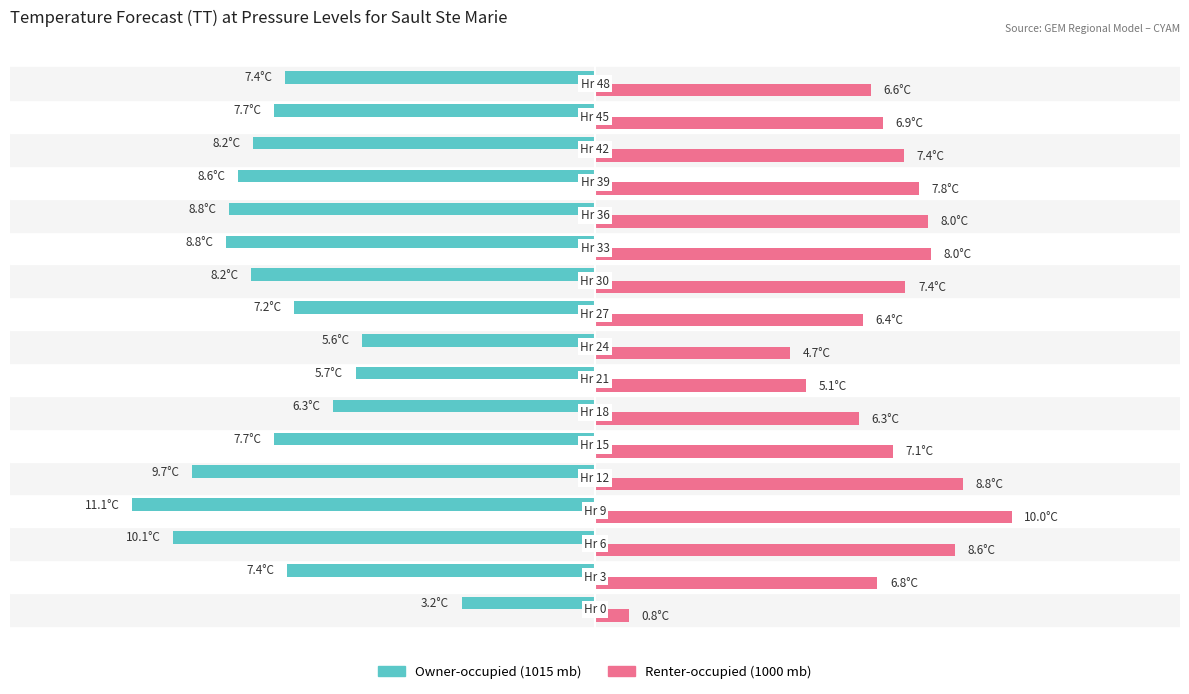

Count the number of data series in this chart.

2